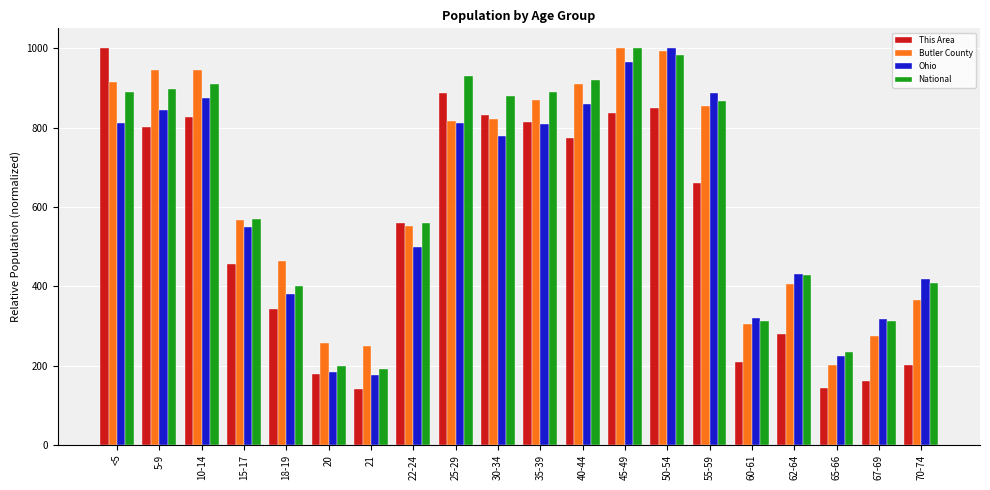

What is the difference between the highest and lowest values at 18-19?

122.4